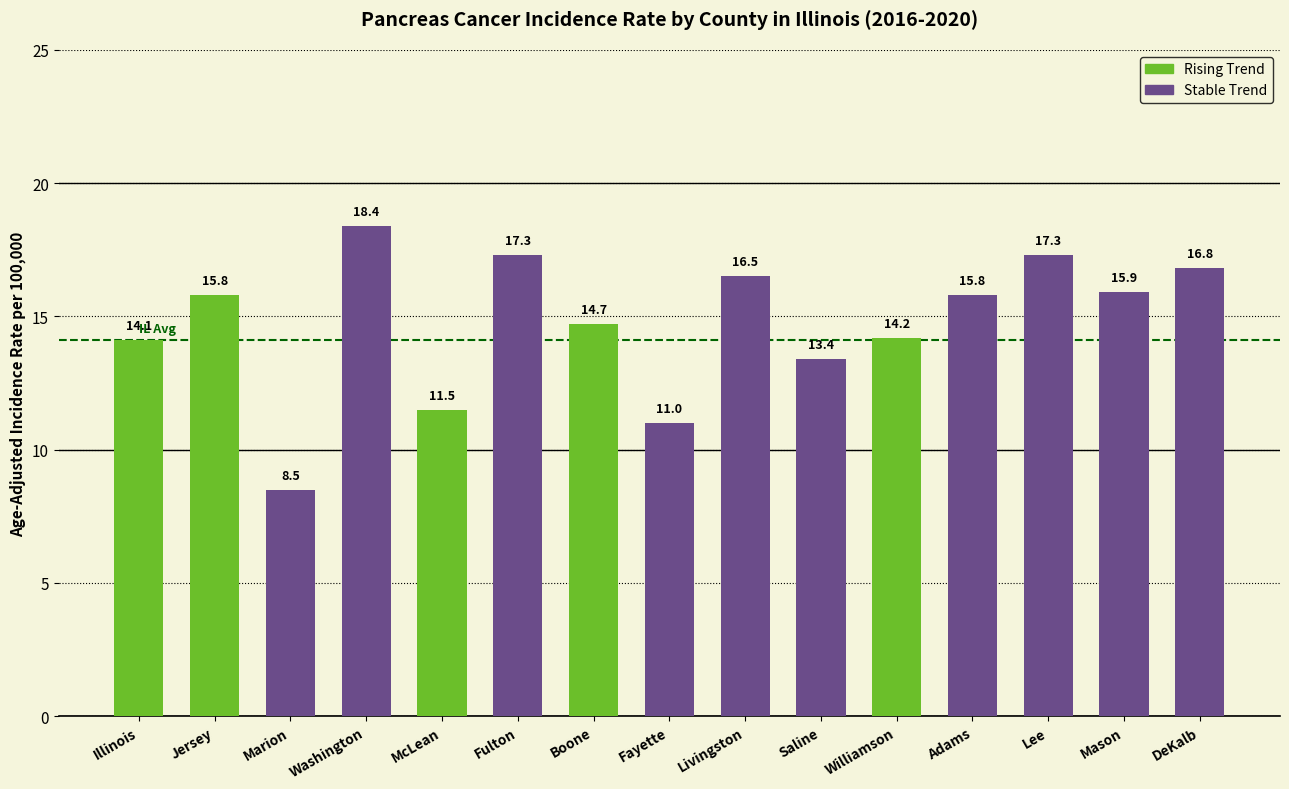

What is the sum of all values?

221.2